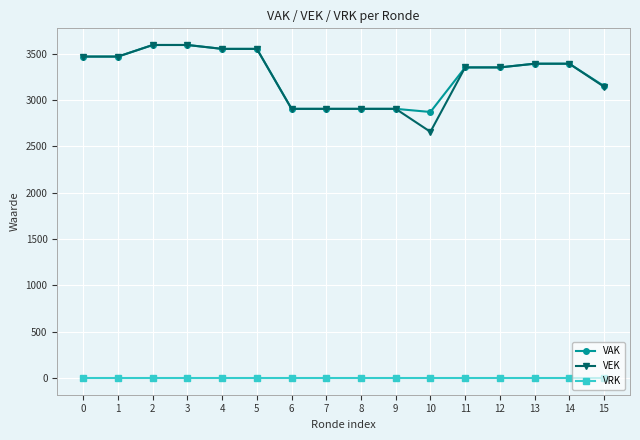

How many lines are shown in the chart?

3